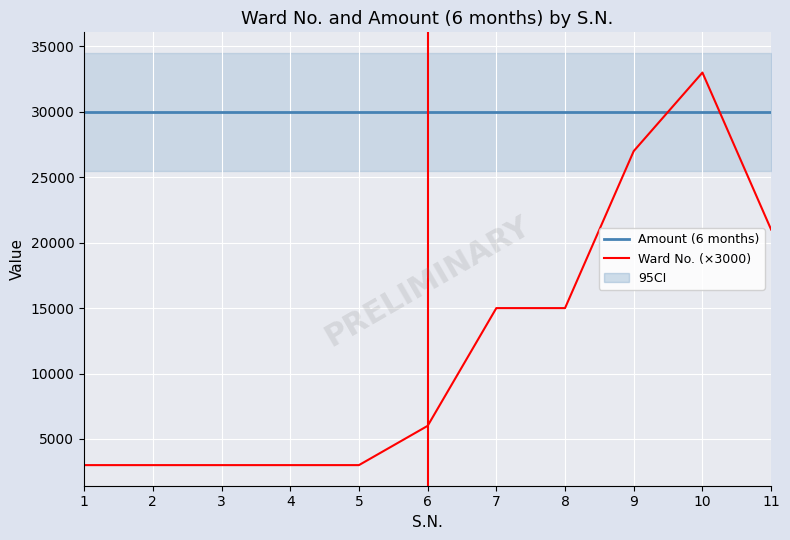

Which label corresponds to the largest value in the chart?

10